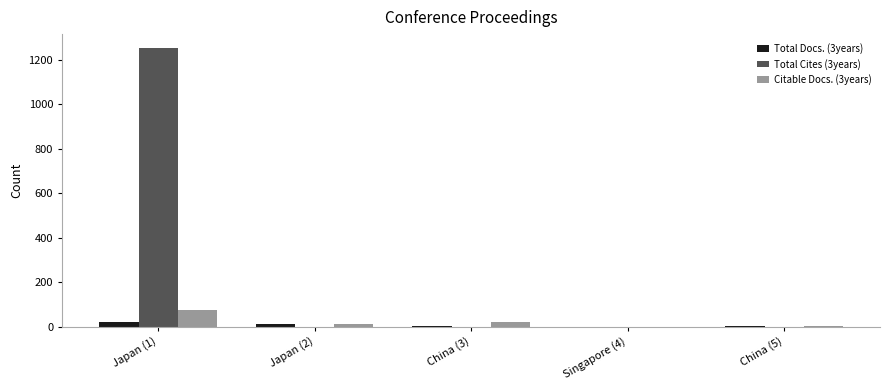

What are all the series names shown in the legend?

Total Docs. (3years), Total Cites (3years), Citable Docs. (3years)